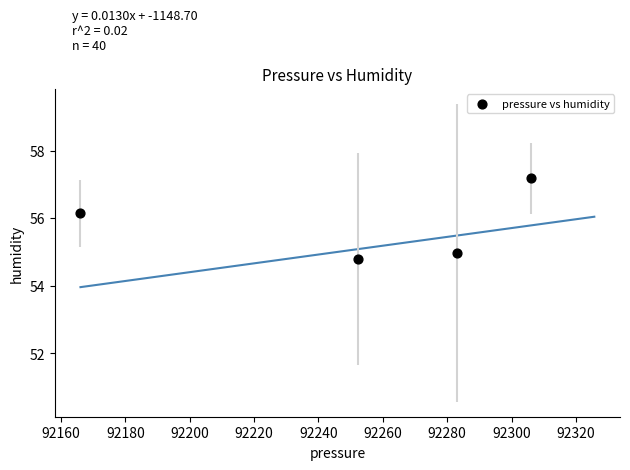

What is the range of X values (max minus min)?

140.0